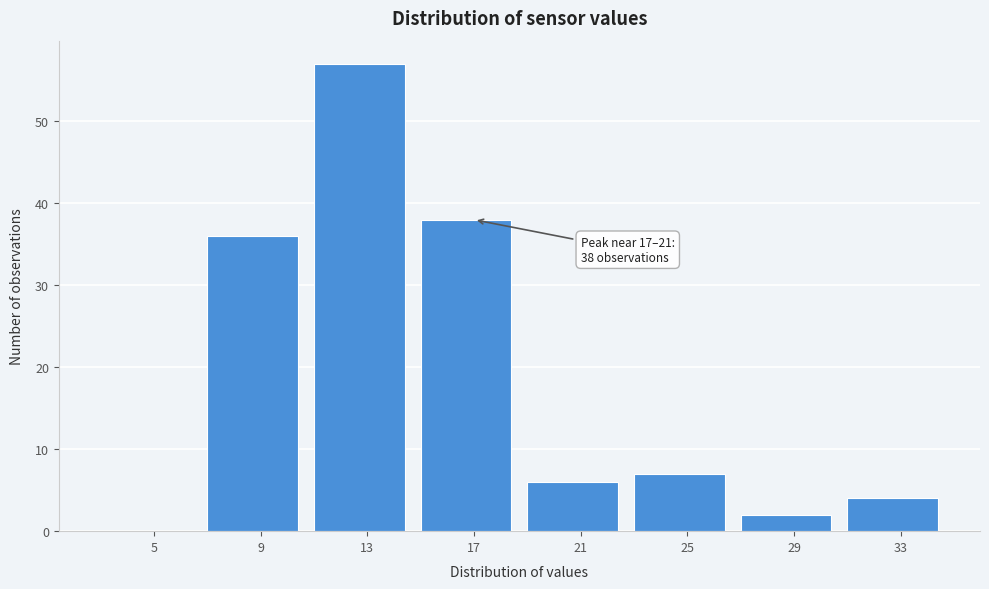

Reading left to right, what are all the values shown in this chart?

5=0	9=36	13=57	17=38	21=6	25=7	29=2	33=4